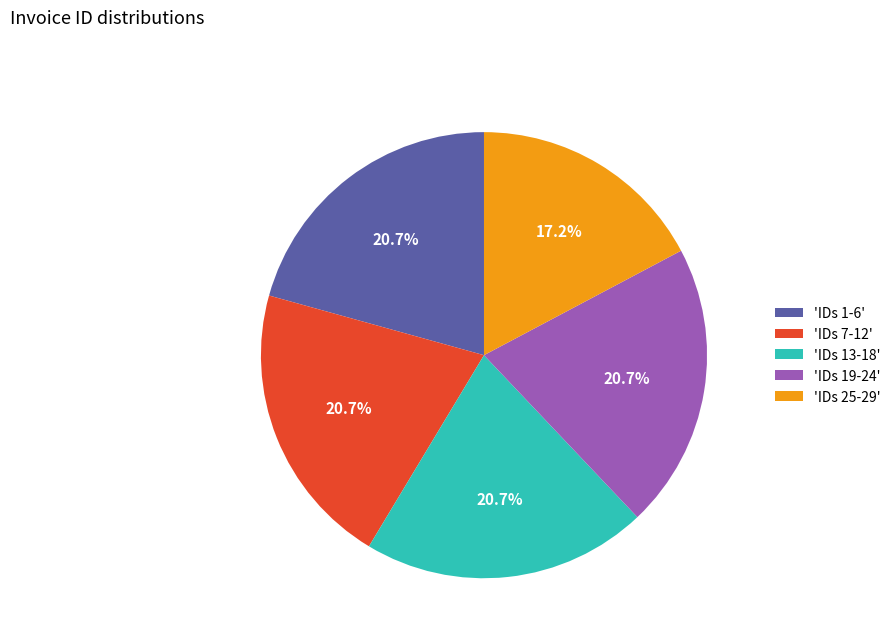

How much of the chart is everything except 'IDs 1-6'?

79.3%